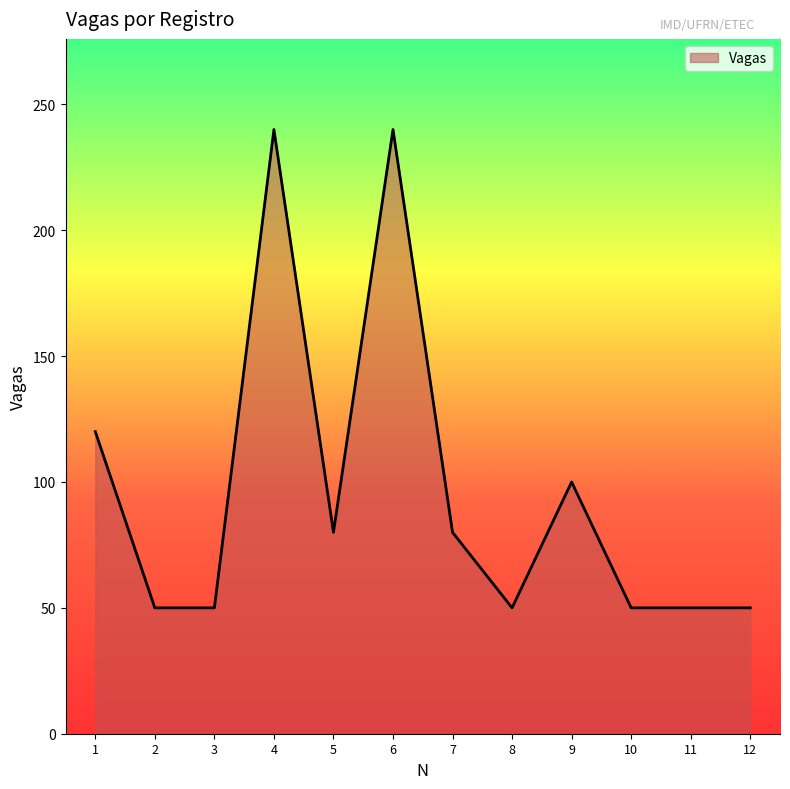

What is the smallest value displayed?

50